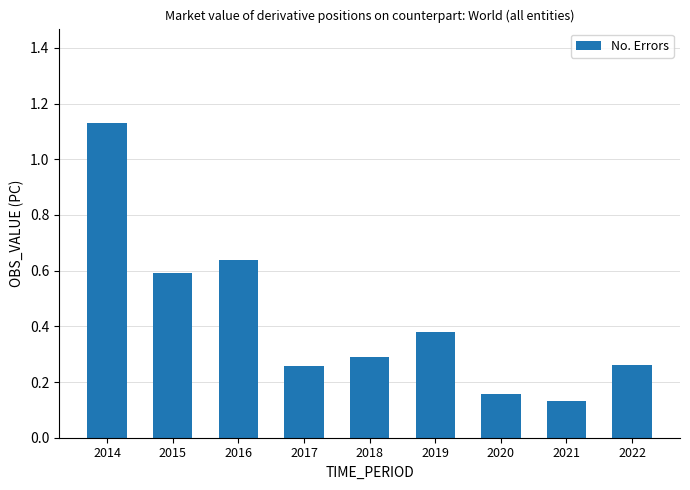

At which category does the chart reach its minimum across all series?

2021